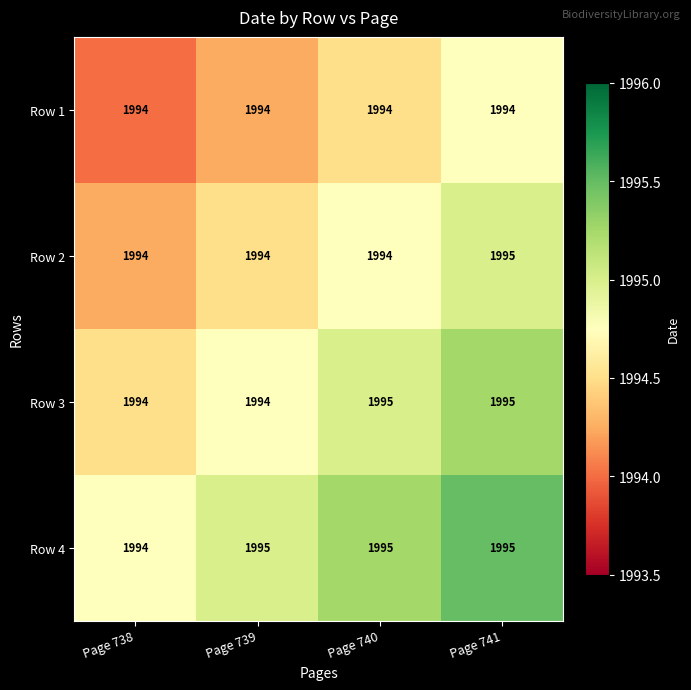

What is the total value across all series at Page 741?

7979